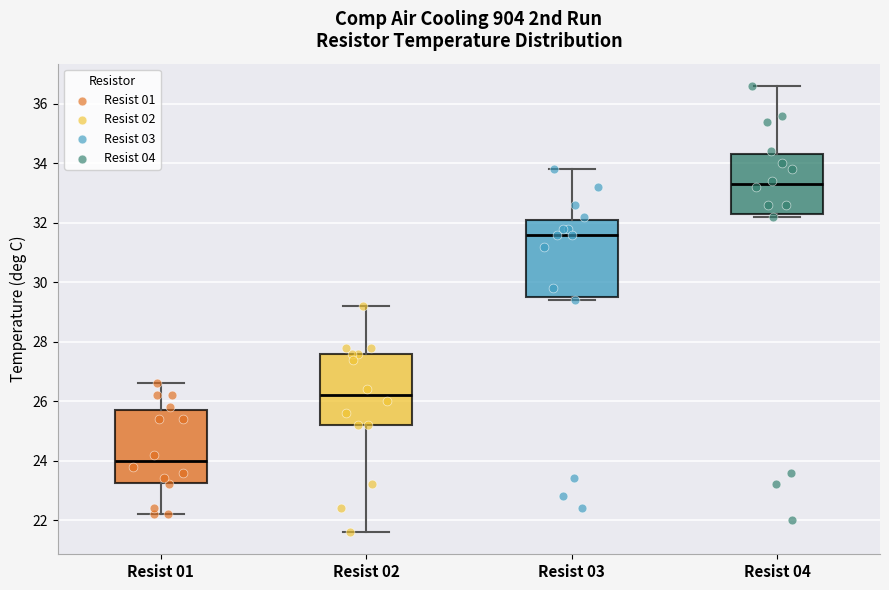

Which box has the lowest median line?

Resist 01